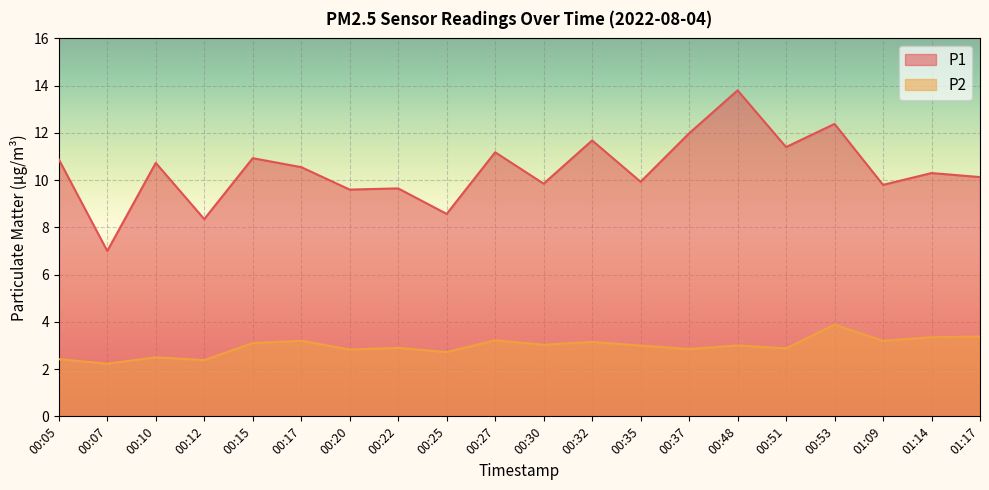

Which category has the lowest value in the P2 series?

00:07